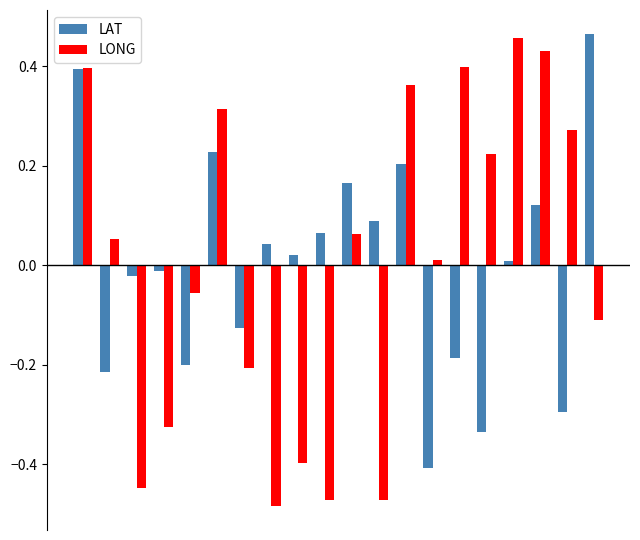

What is the difference between the second highest and minimum values in the LAT series?

0.8